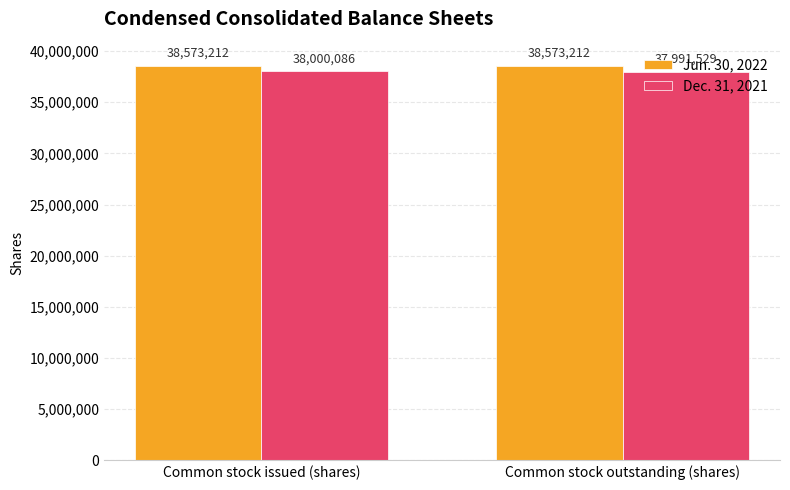

What is the label of the 1st bar from the left?

Common stock issued (shares)